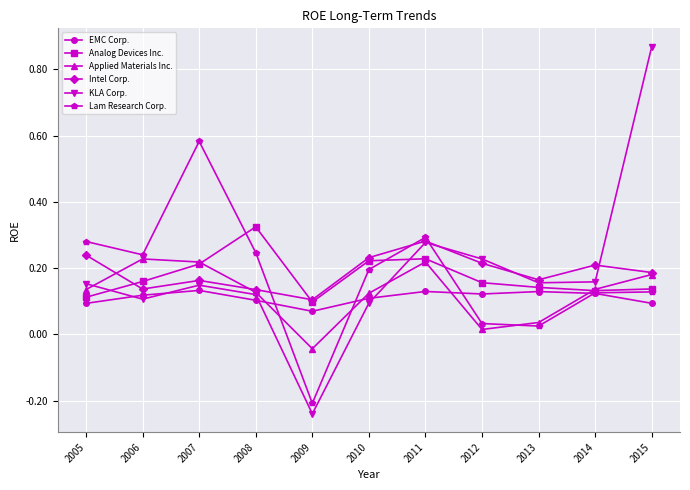

Which series changed the most between 2006 and 2013?

Lam Research Corp.